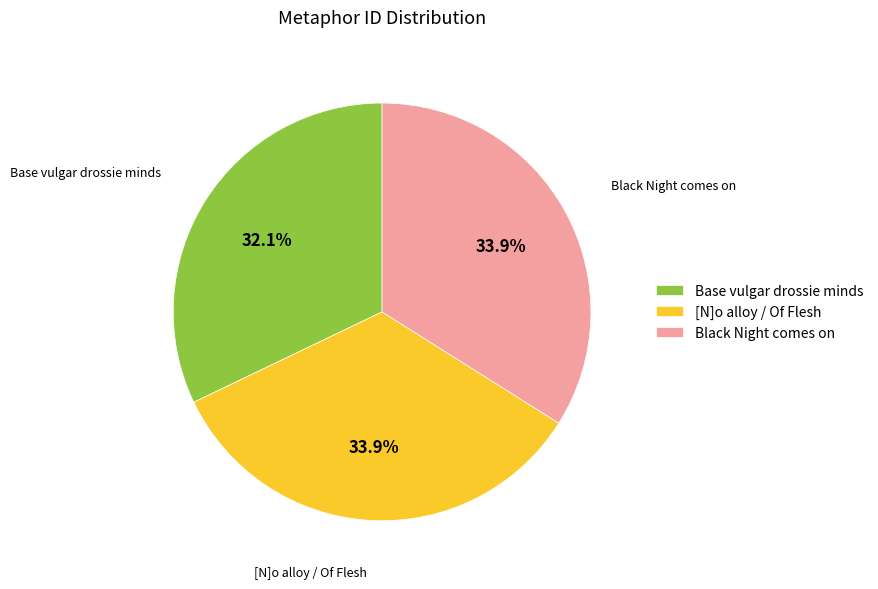

Is there any slice that represents more than half of the pie?

No